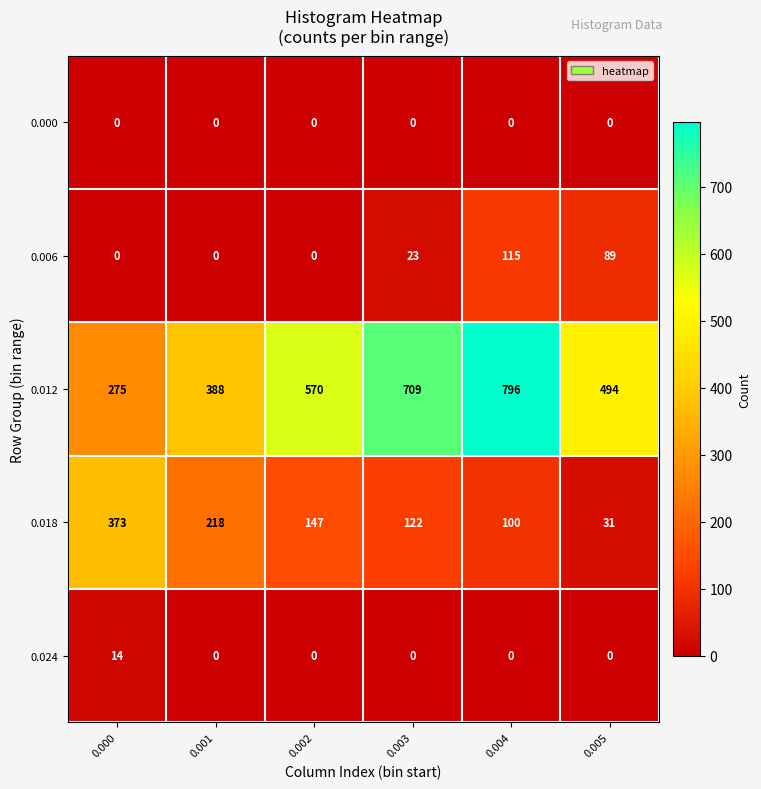

What is the total value across all series at 0.002?

717